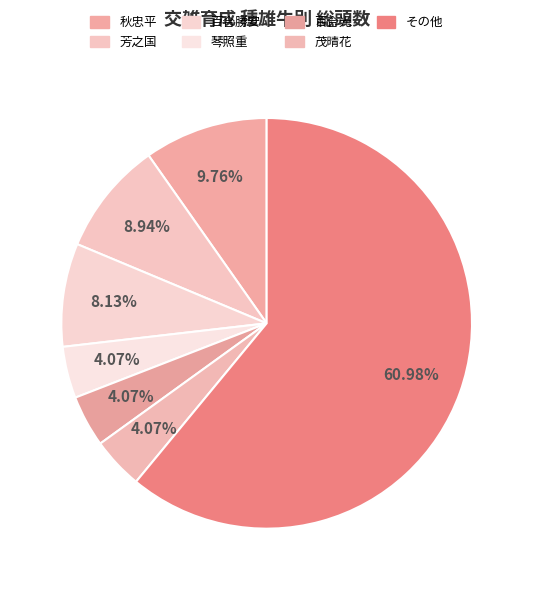

Which slice is the largest?

その他